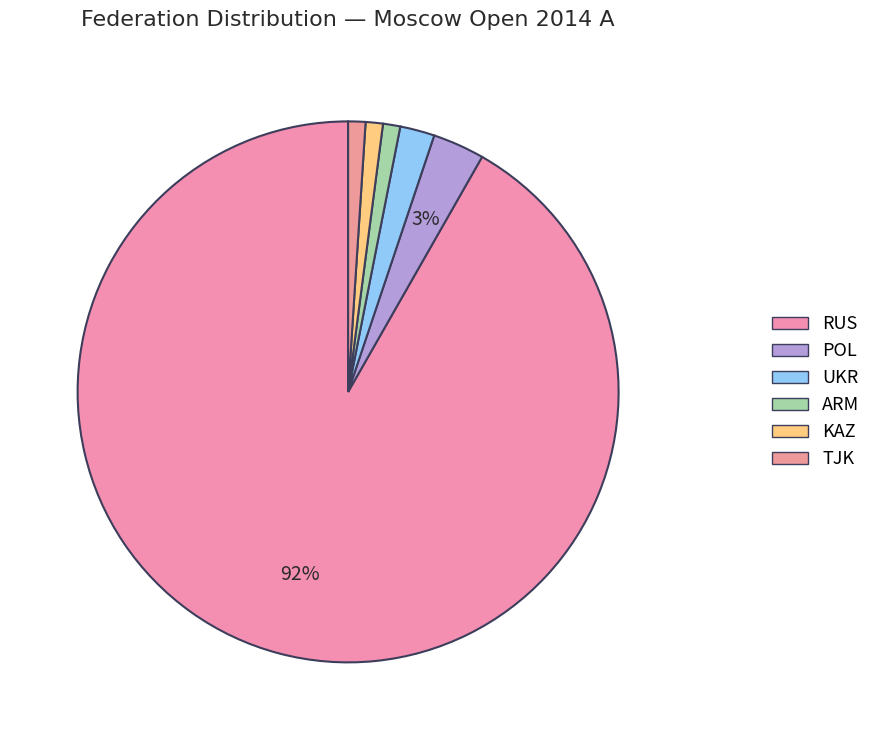

Which slice represents more than half of the pie?

RUS